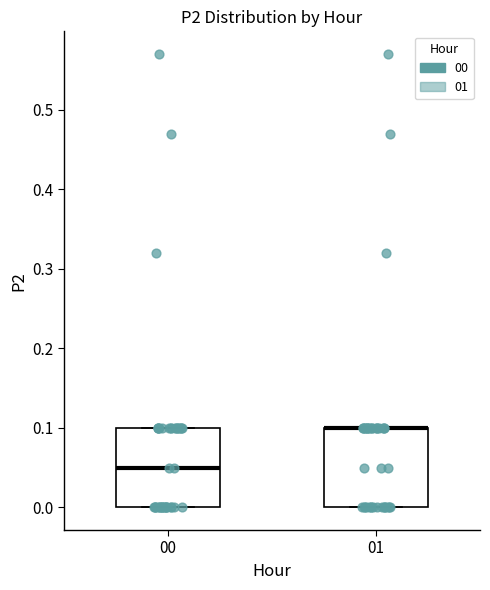

Where is the upper edge of the box at x = 01 on the y-axis? The values are not printed on the chart, so give them approximately, as read against the axis.

0.10